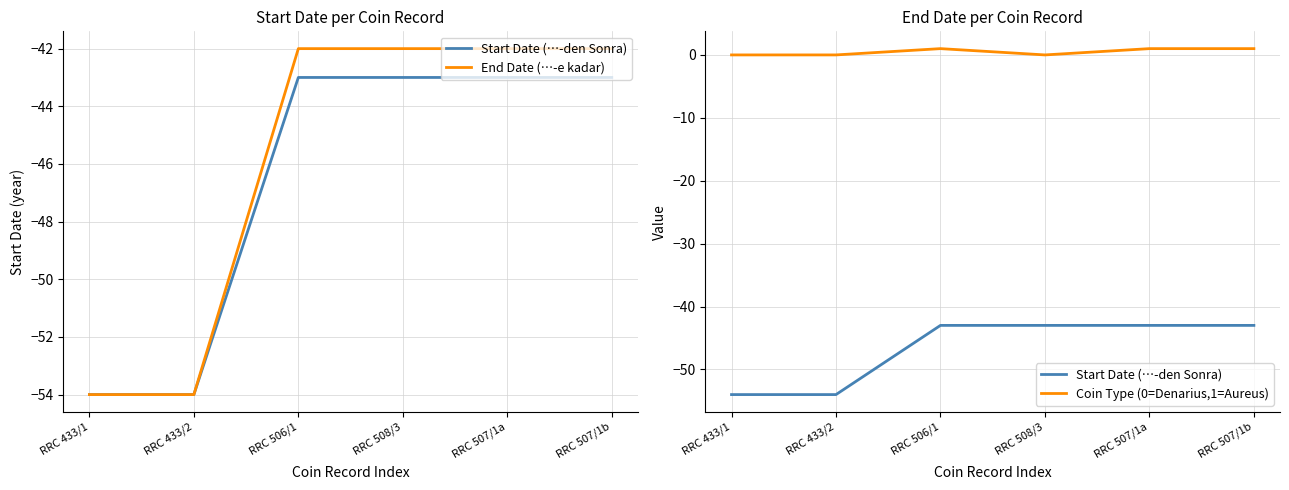

At which label does Coin Type (0=Denarius,1=Aureus) reach its minimum?

RRC 433/1